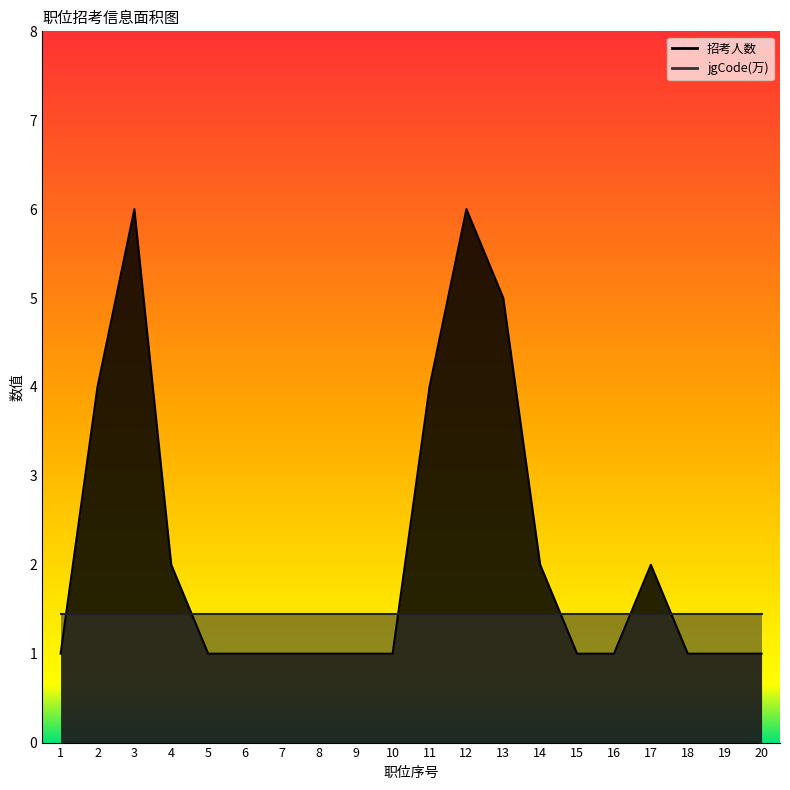

Approximately how many times larger is the value at 16 compared to 14?

0.5